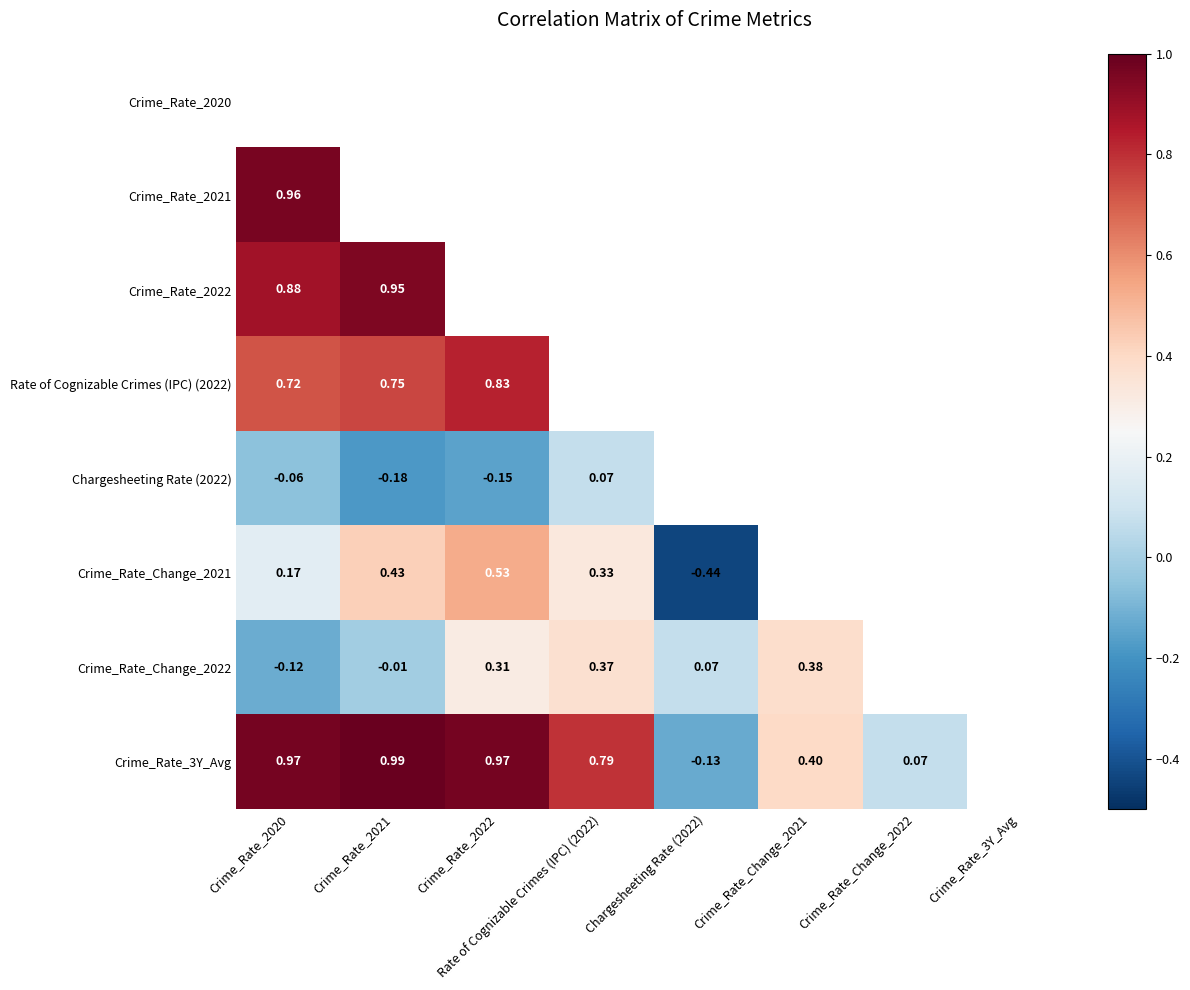

Between Rate of Cognizable Crimes (IPC) (2022) and Crime_Rate_Change_2022, which is larger?

Crime_Rate_Change_2022